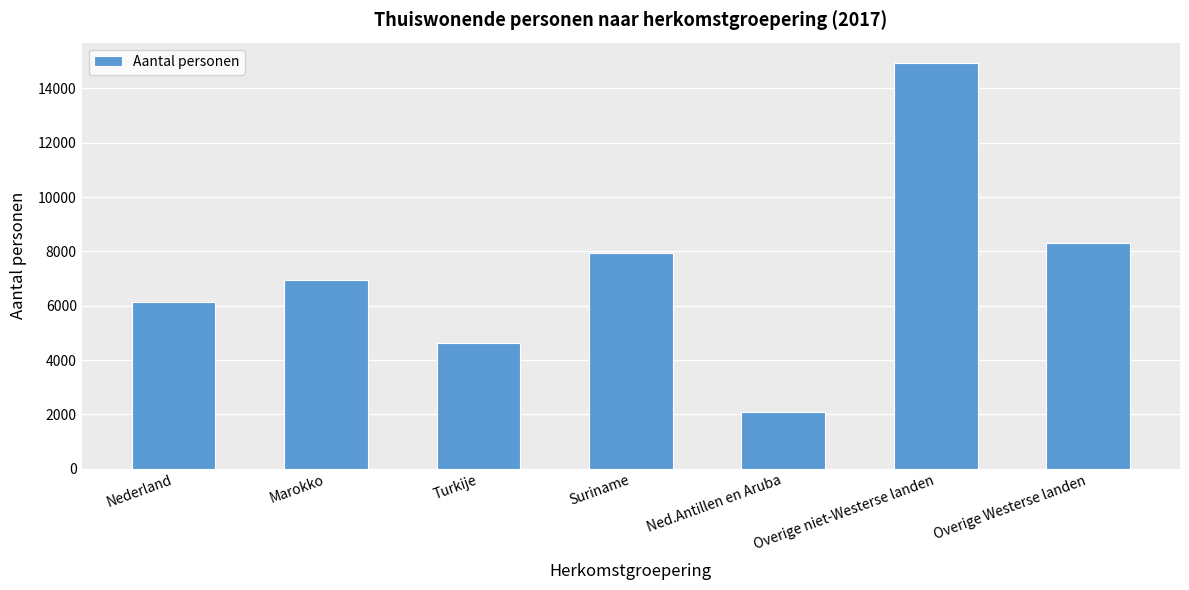

How many data points does each series have?

7